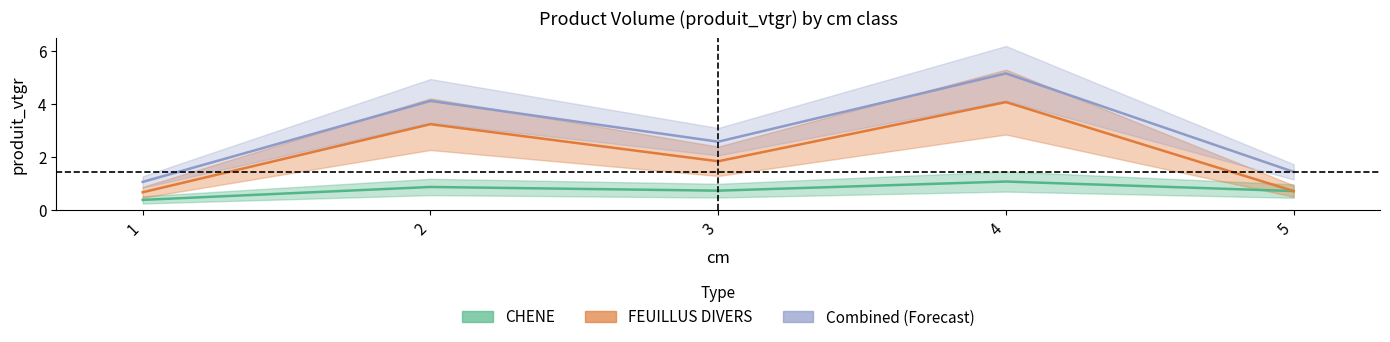

List the labels in order of CHENE_produit_vtgr value, largest first.

4, 2, 3, 5, 1